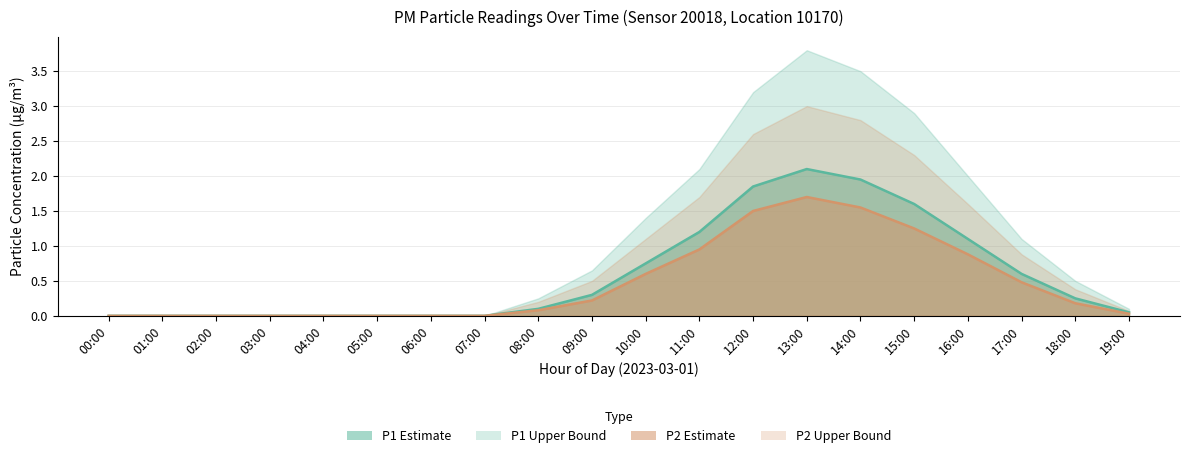

At which label is P2 line closest to 0?

00:00